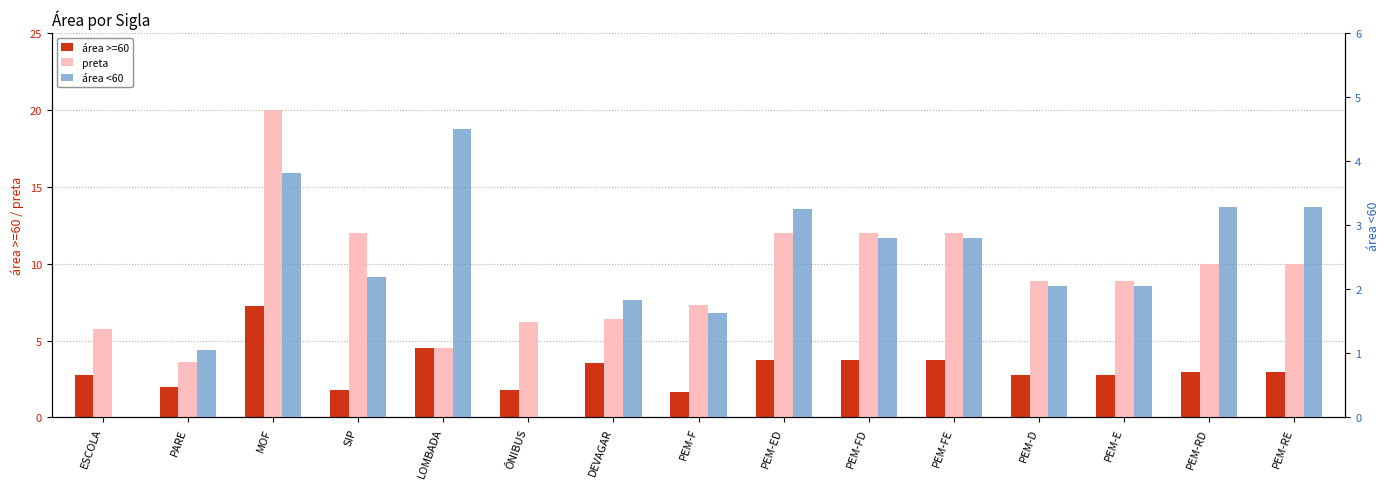

What is the value of the área >=60 bar at the 7th from the left?

3.6